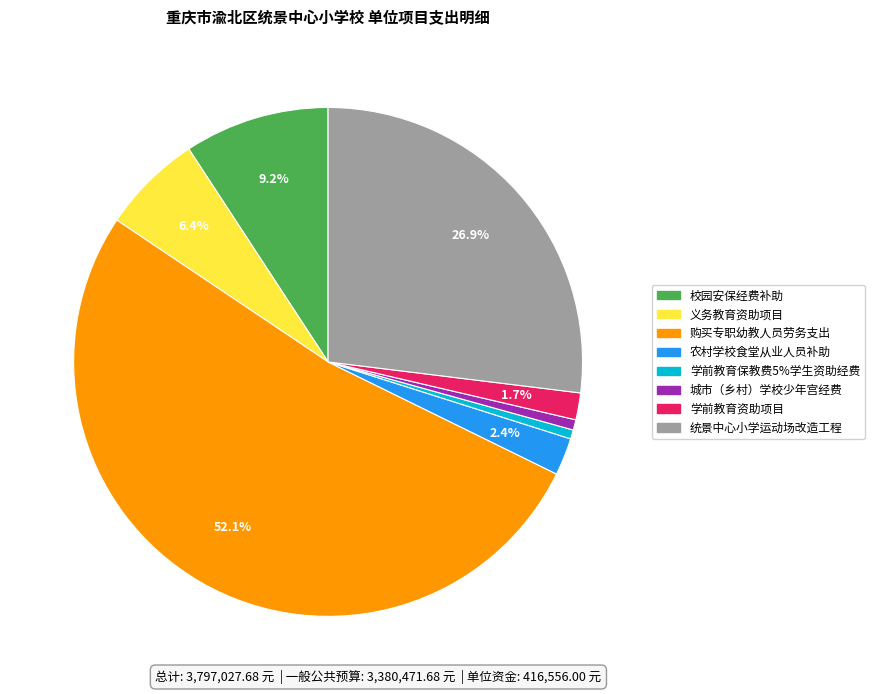

How many slices are in this pie chart?

8